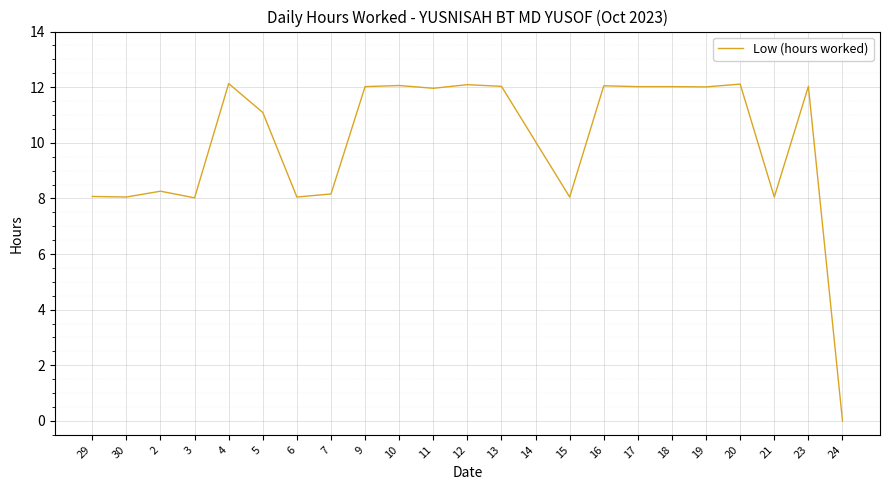

What position from the left is 14?

14